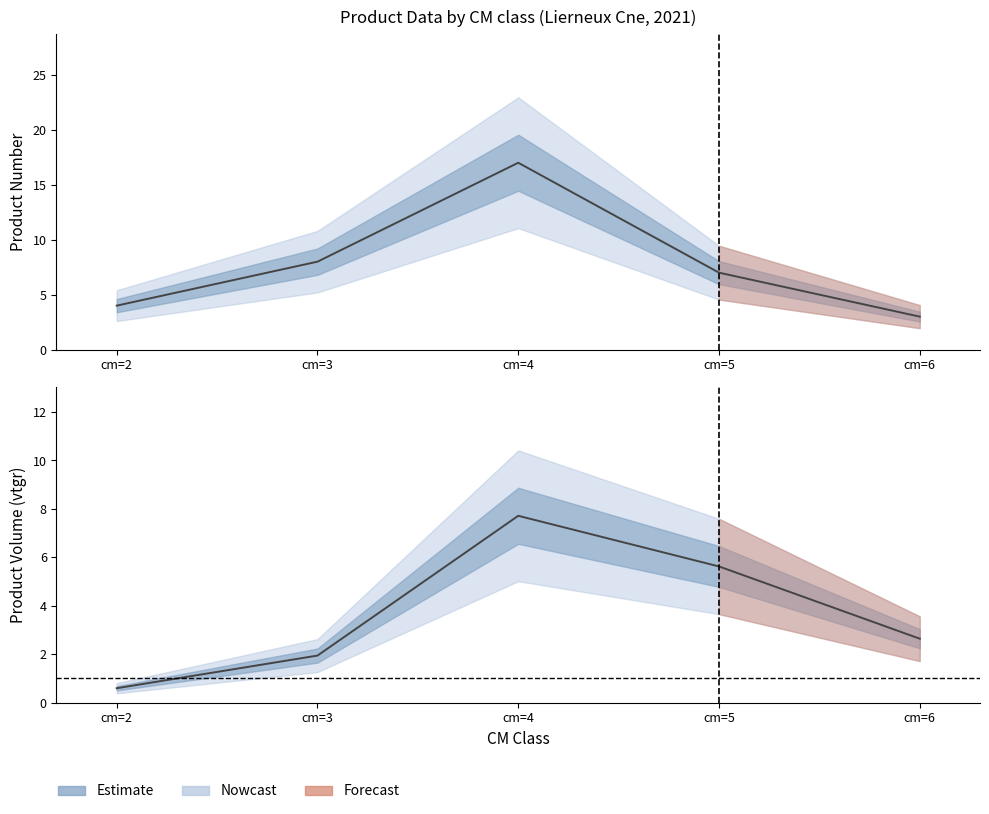

True or false: produit_vtgr and produit_nbre intersect in this chart.

False